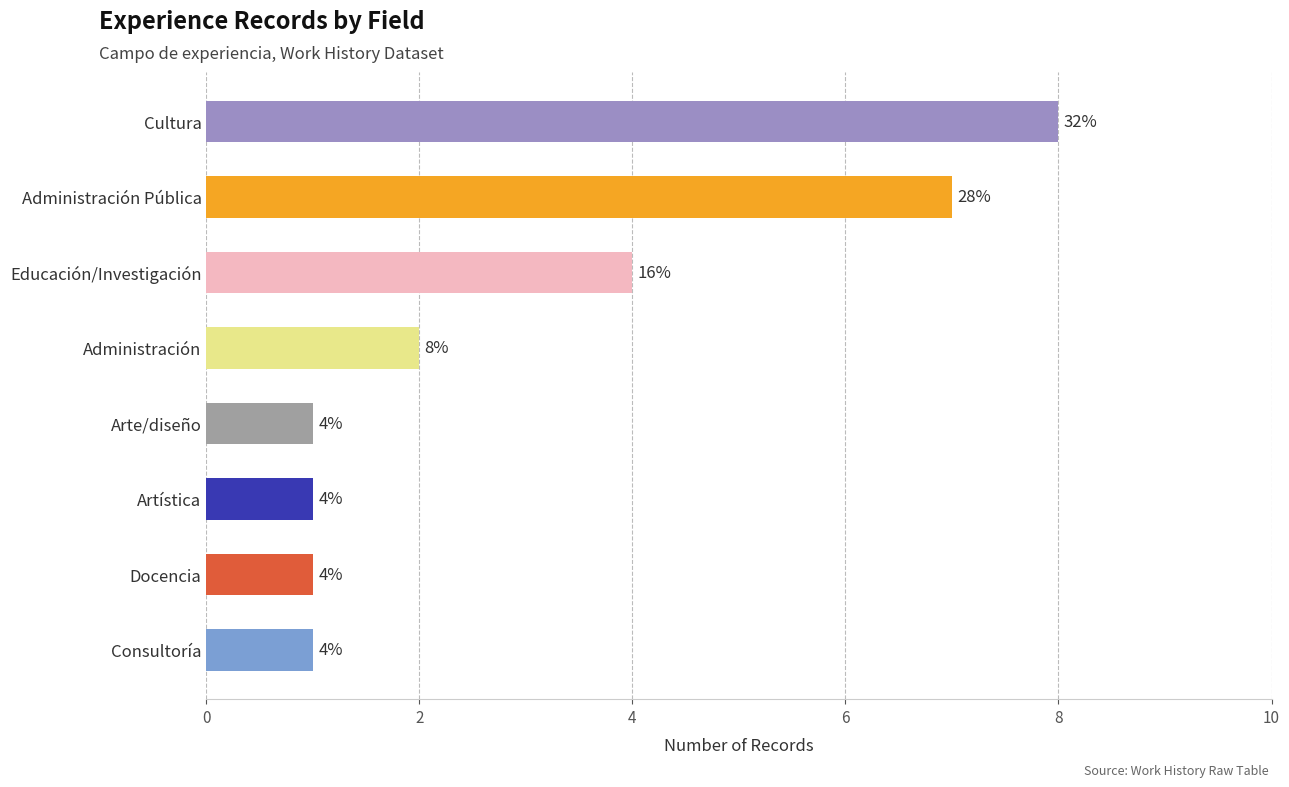

Are the bars grouped side by side (vs. stacked)?

No